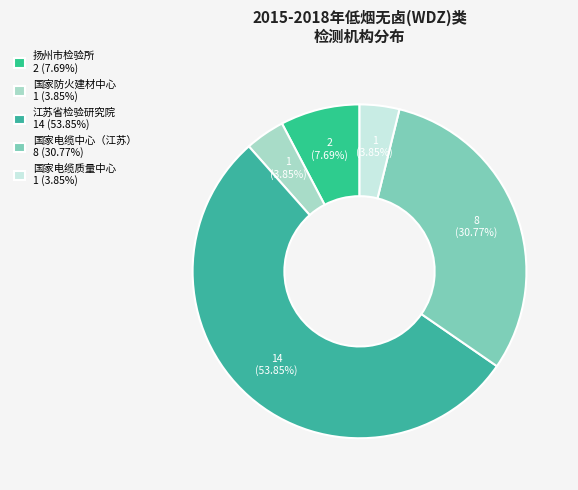

How many segments does this pie chart have?

5